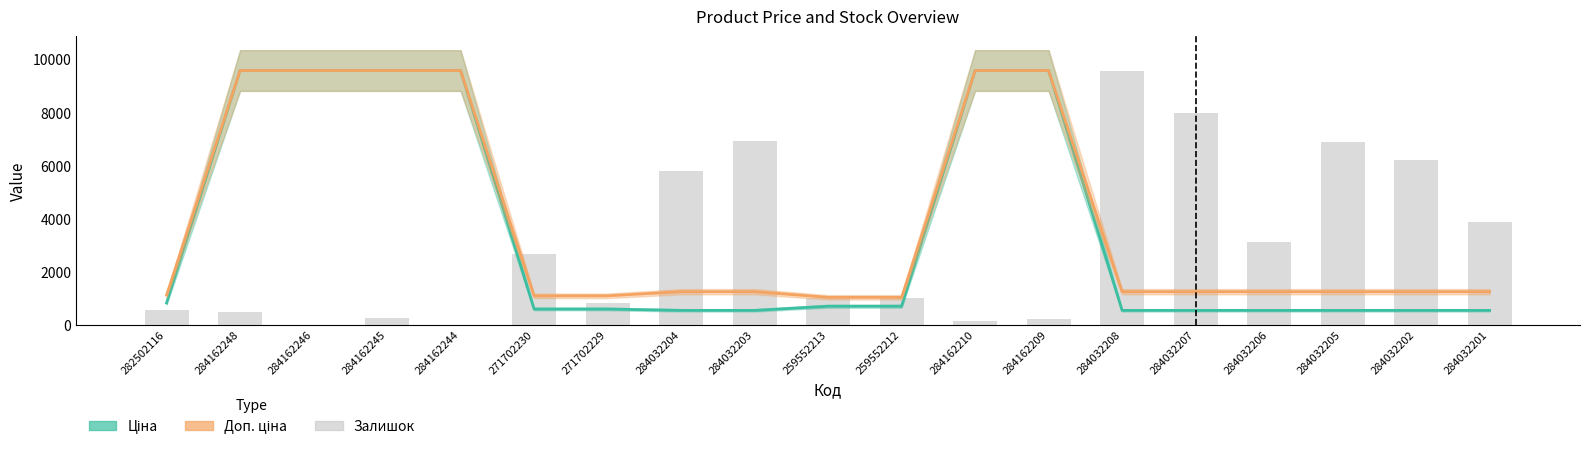

What is the label of the 13th bar from the right?

271702229